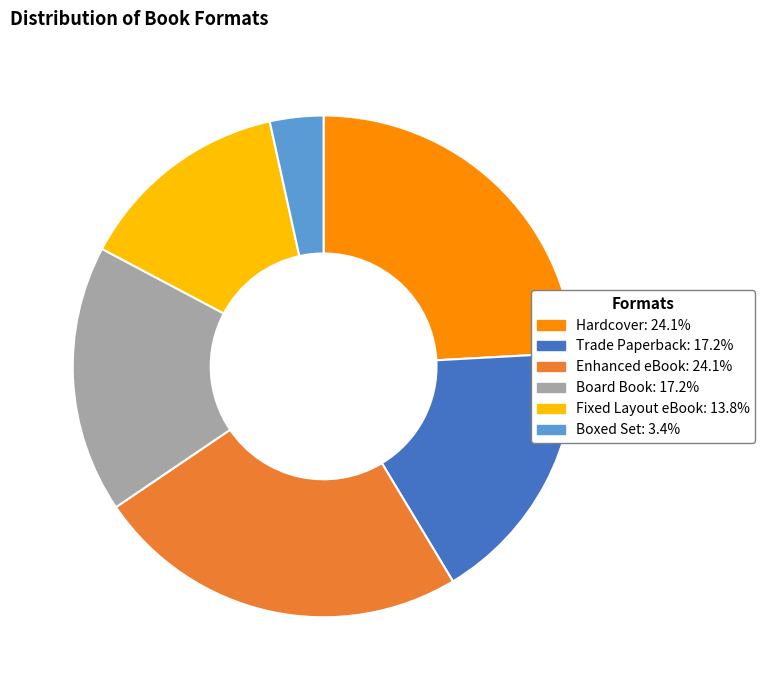

True or false: Fixed Layout eBook accounts for 14% of the total.

True